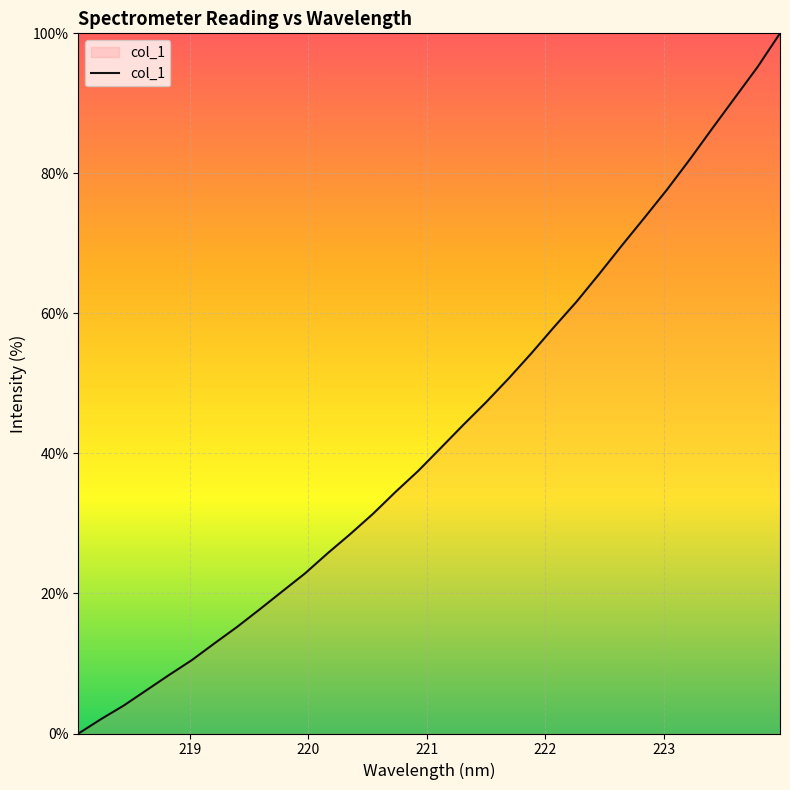

What is the maximum value shown in the chart?

100.0